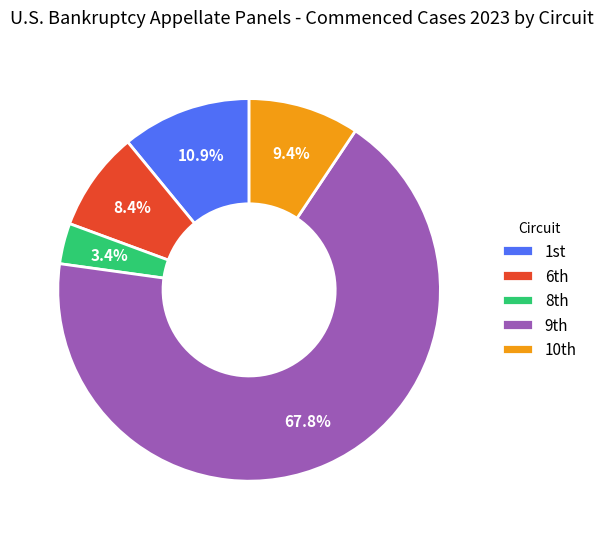

To the nearest percent, what is the difference between the largest and smallest slice percentages?

64%